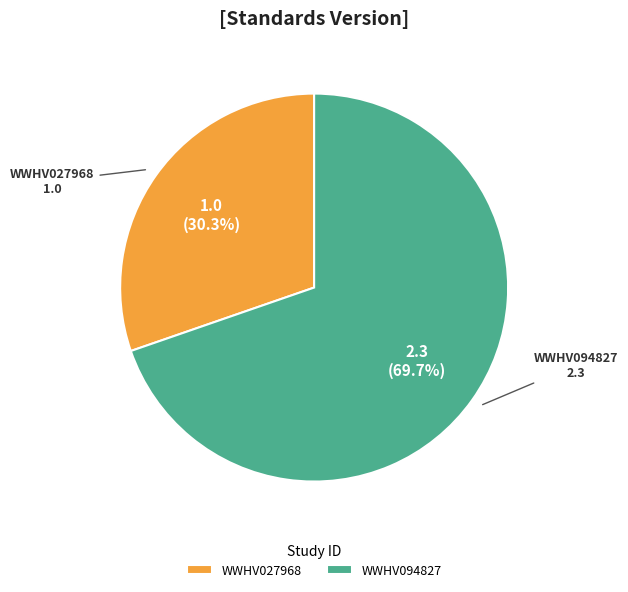

To the nearest percent, what is the average slice percentage?

50%